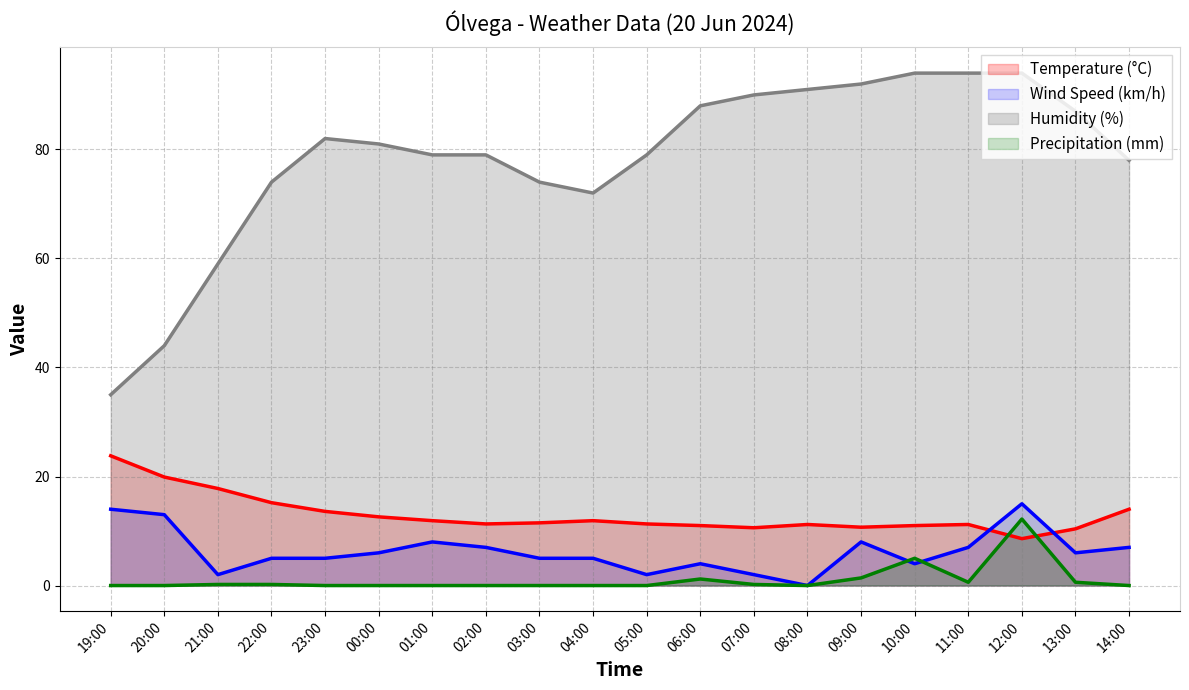

How many values in the Temperature (°C) series exceed 11?

14